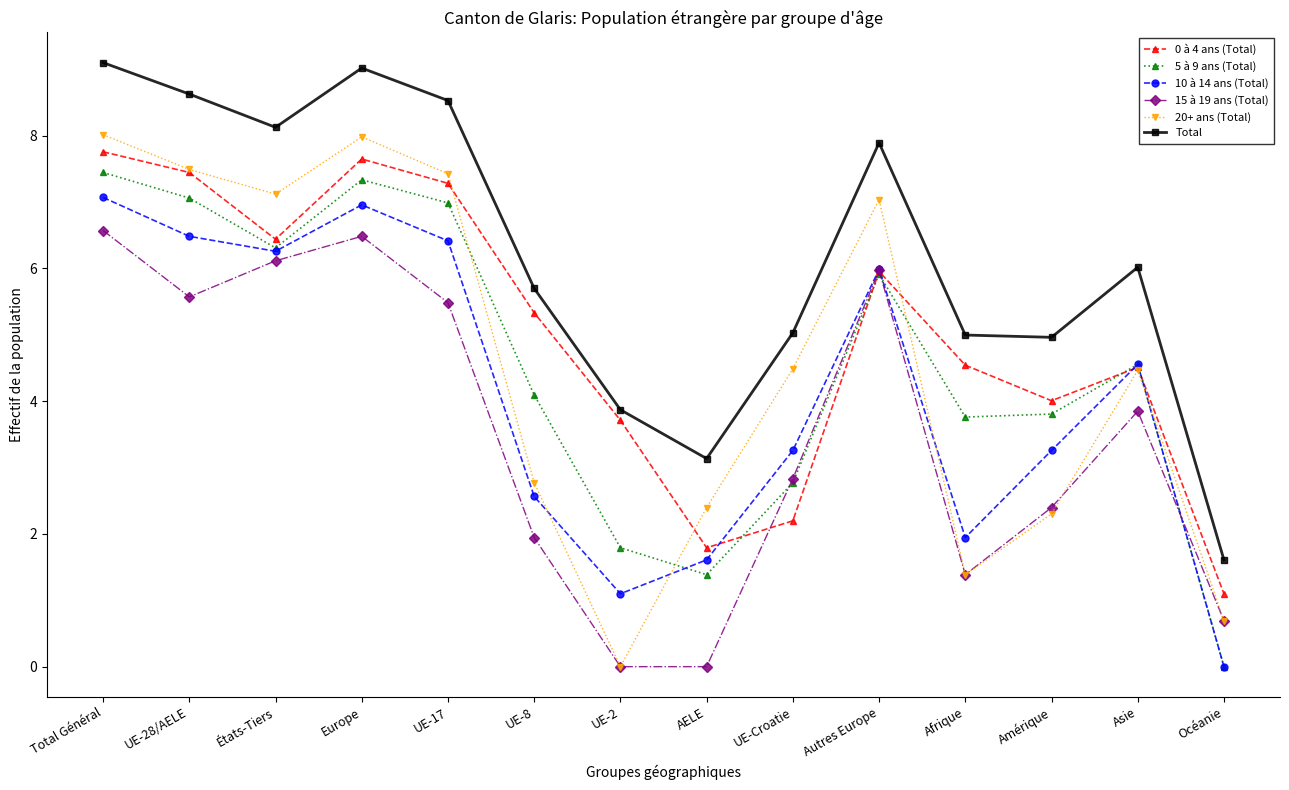

Does the chart have visible grid lines?

No